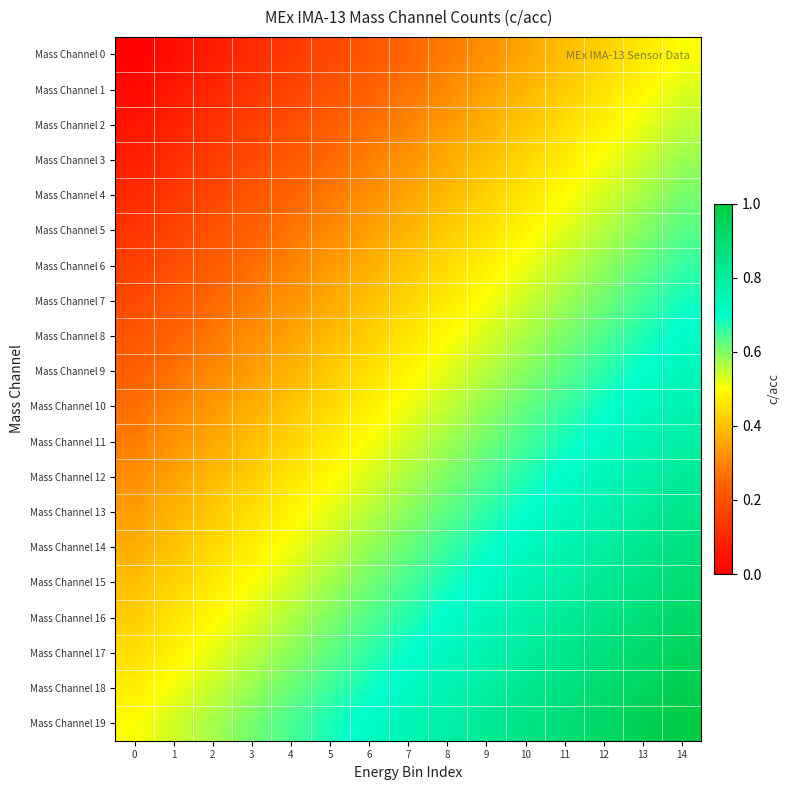

Between 6 and 4, which is larger?

6